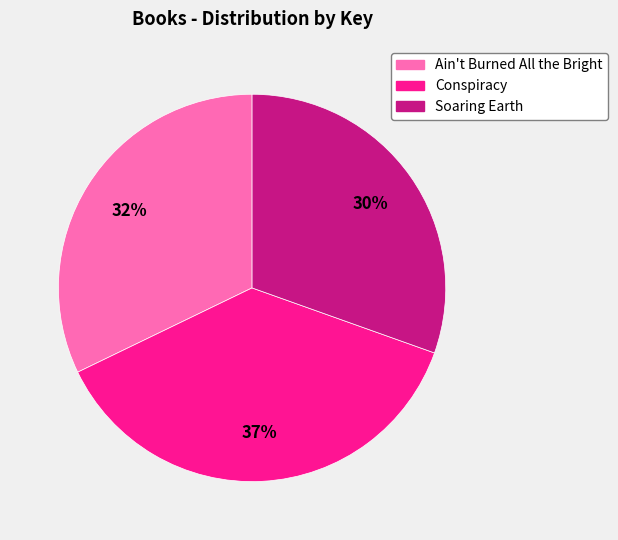

To the nearest percent, what percentage of the pie is Soaring Earth?

30%